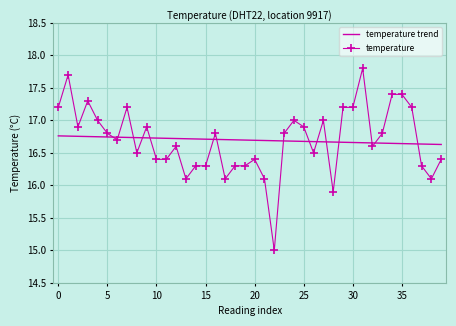

True or false: temperature has a value of 17.2 at 0.

True